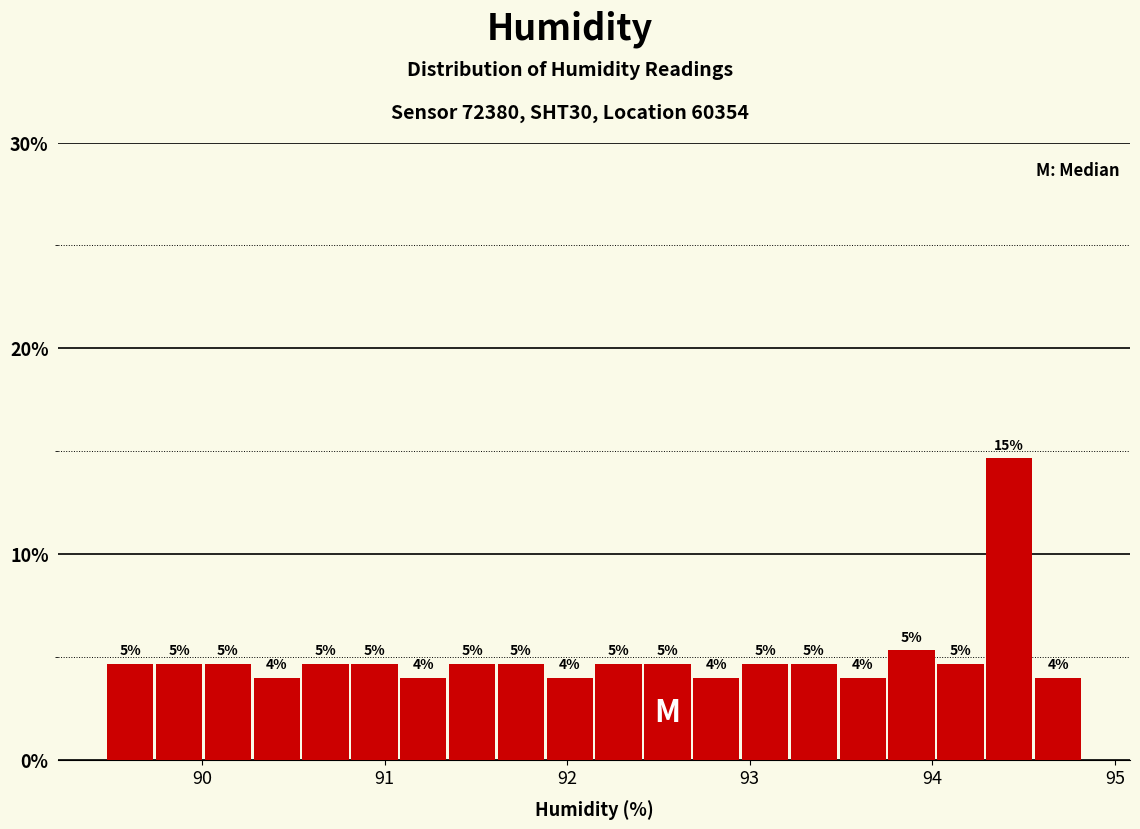

Read against the x-axis, roughly where is the centre of the tallest bar?

94.4